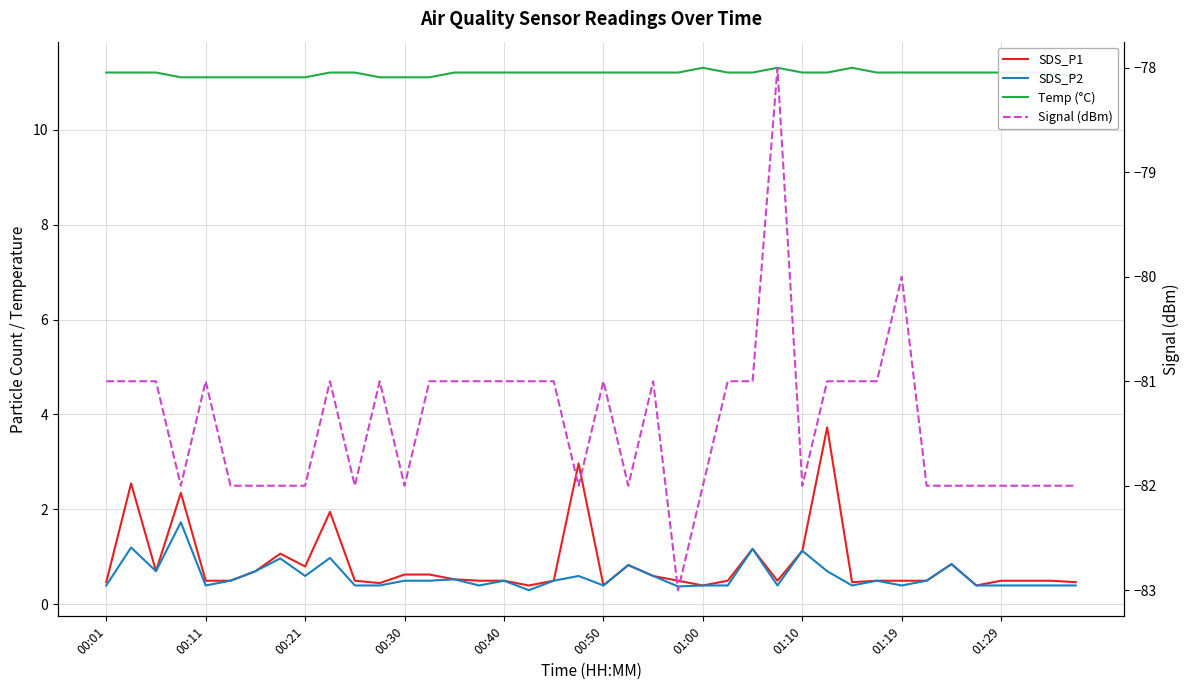

What is the value of the SDS_P2 point at the 32nd from the left?

0.5